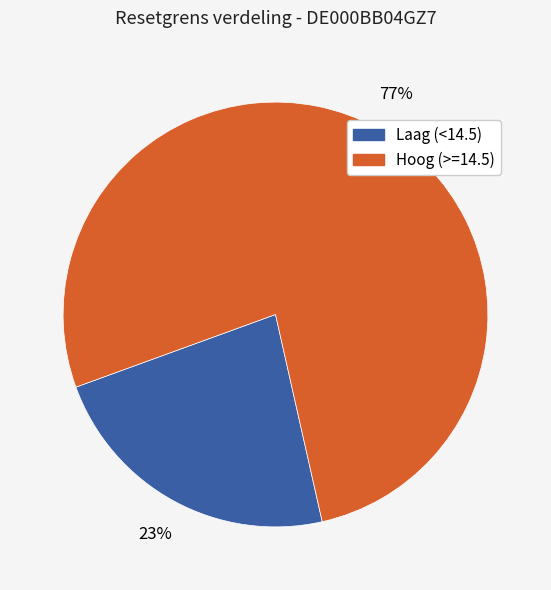

Is there a majority slice in this chart?

Yes